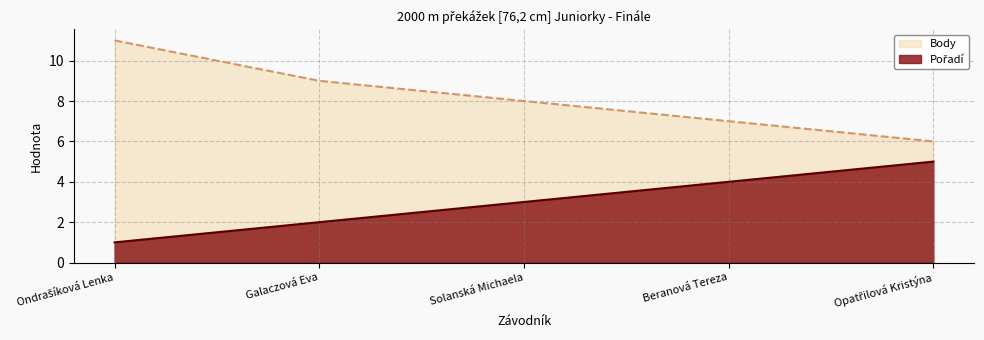

What position from the right is Opatřilová Kristýna?

1